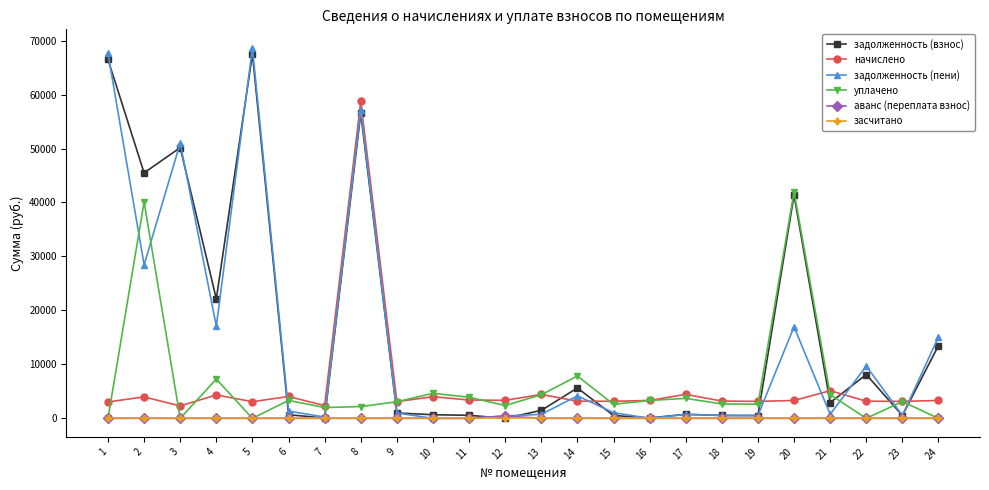

At how many categories does at least one series exceed 56132?

3